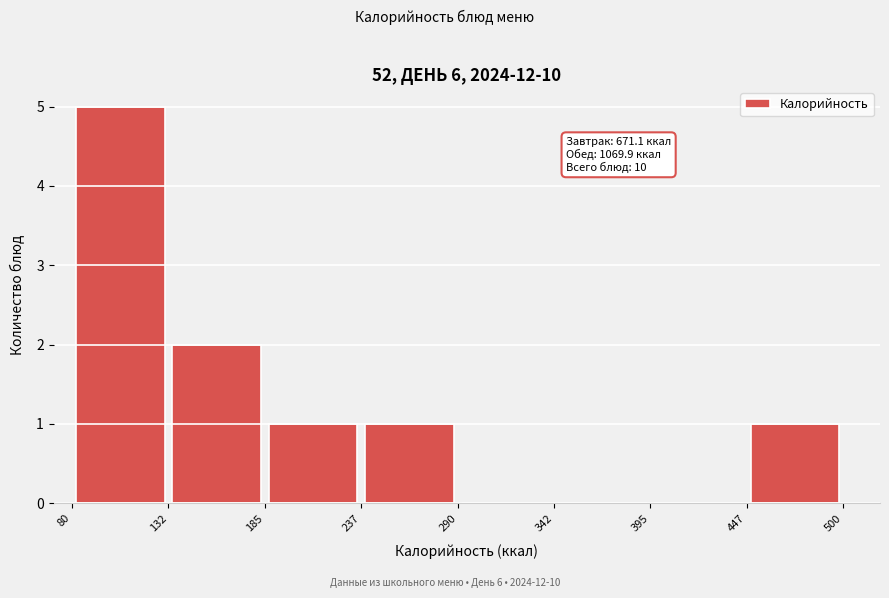

Over which range of the x-axis is the bar tallest?

80 to 132